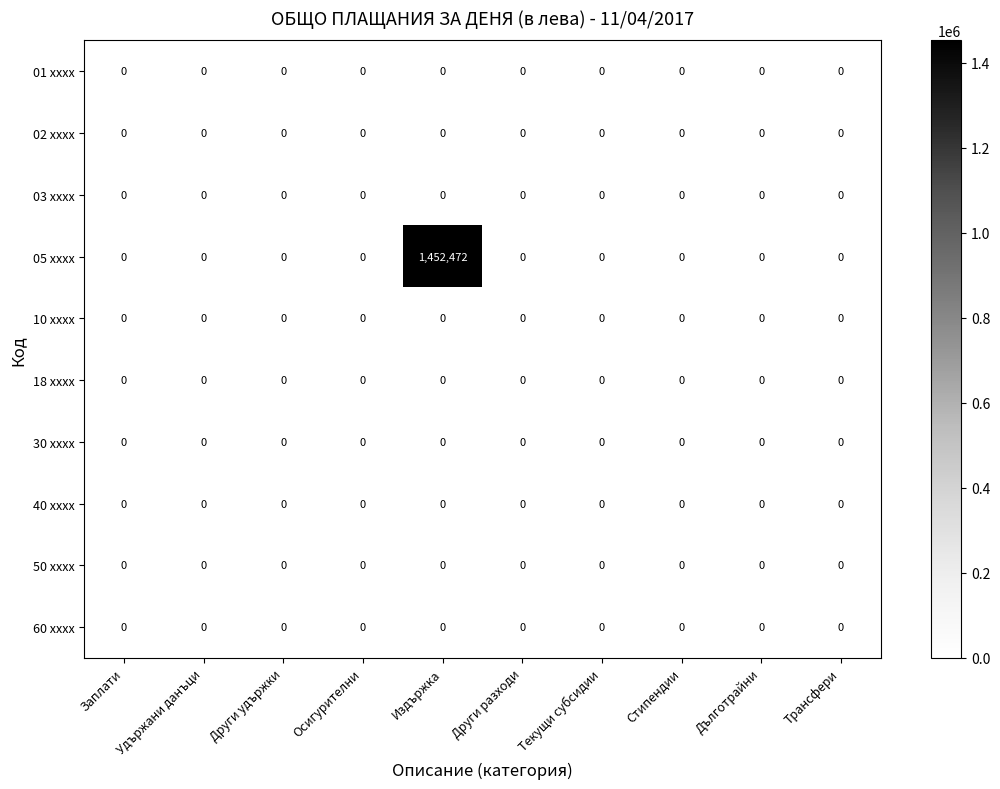

How many data points does each series have?

10